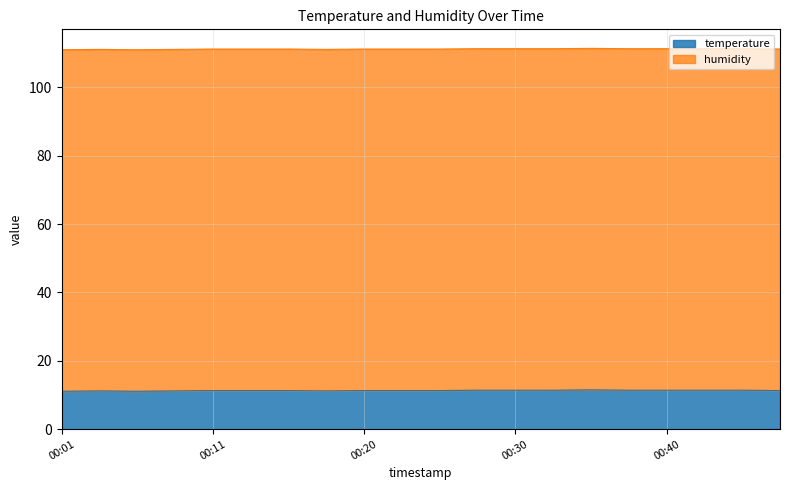

How many points are lower than both their immediate neighbors (excluding endpoints)?

2